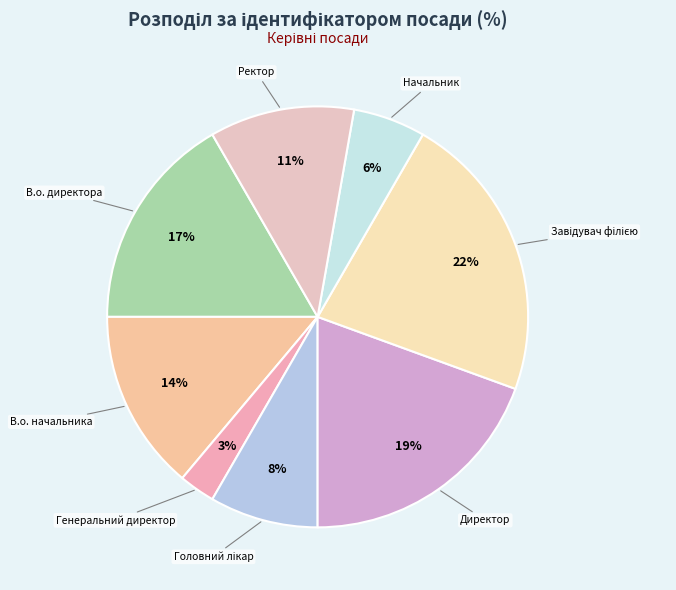

Which category has the smallest portion of the pie?

Генеральний директор